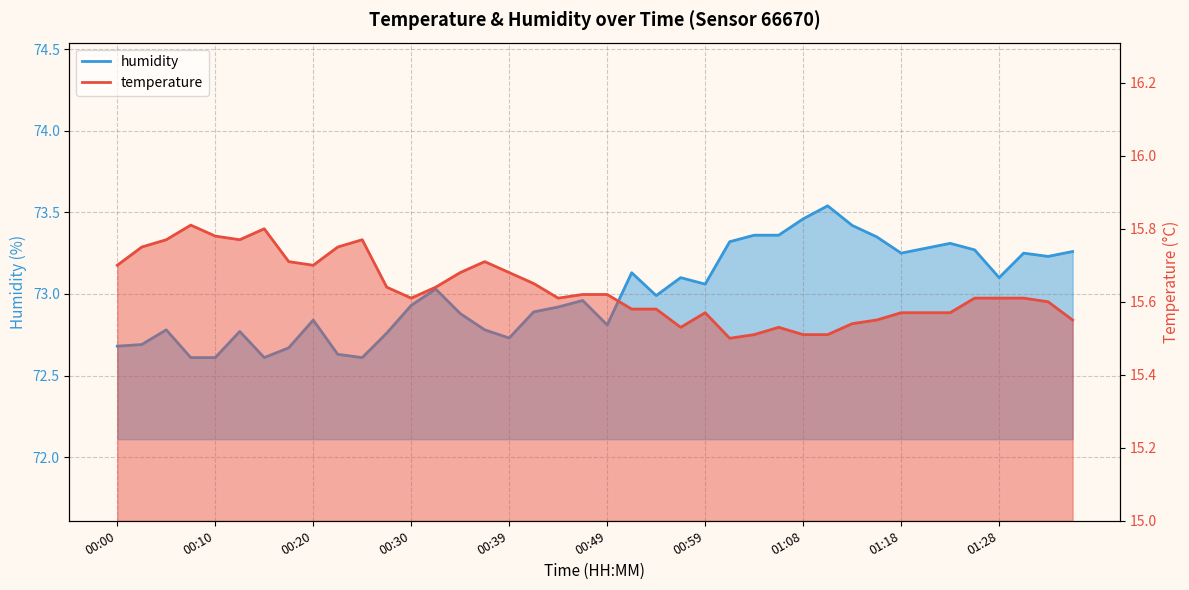

In humidity_line, how many points are higher than both neighbors (excluding endpoints)?

10